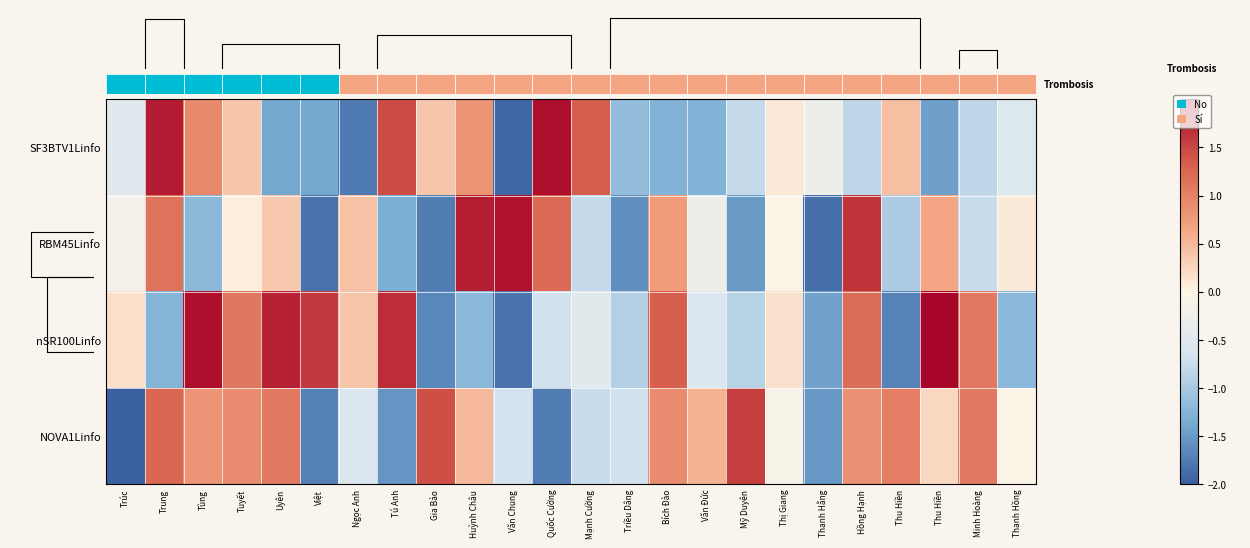

At Mỹ Duyên, list the series in order from largest to smallest.

NOVA1Linfo, SF3BTV1Linfo, nSR100Linfo, RBM45Linfo